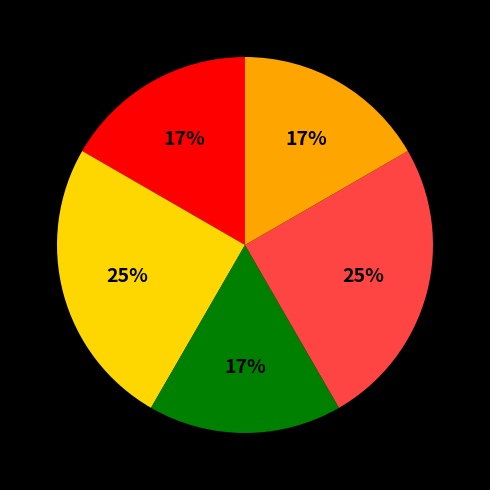

To the nearest percent, what is the difference between the largest and smallest slice percentages?

8%